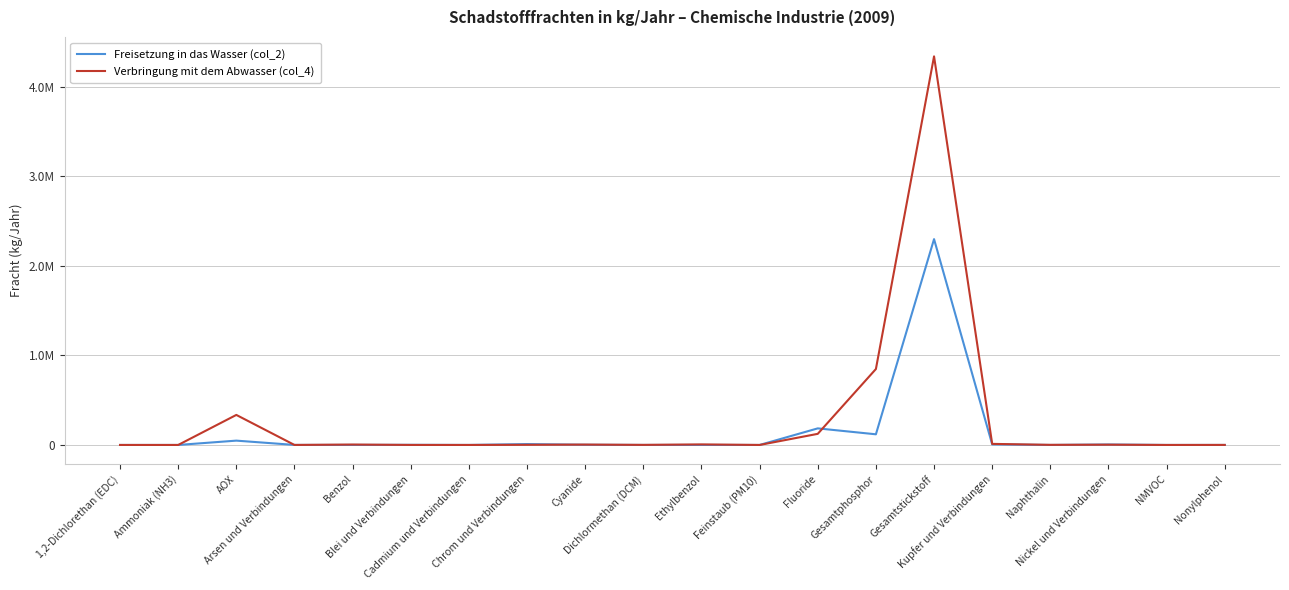

What is the difference between the second highest and second lowest values in the Freisetzung in das Wasser (col_2) series?

185330